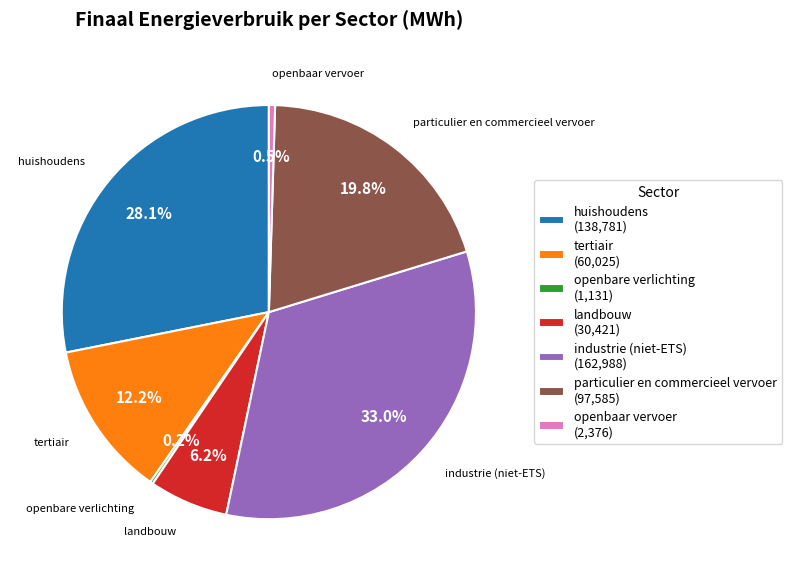

Is there a majority slice in this chart?

No